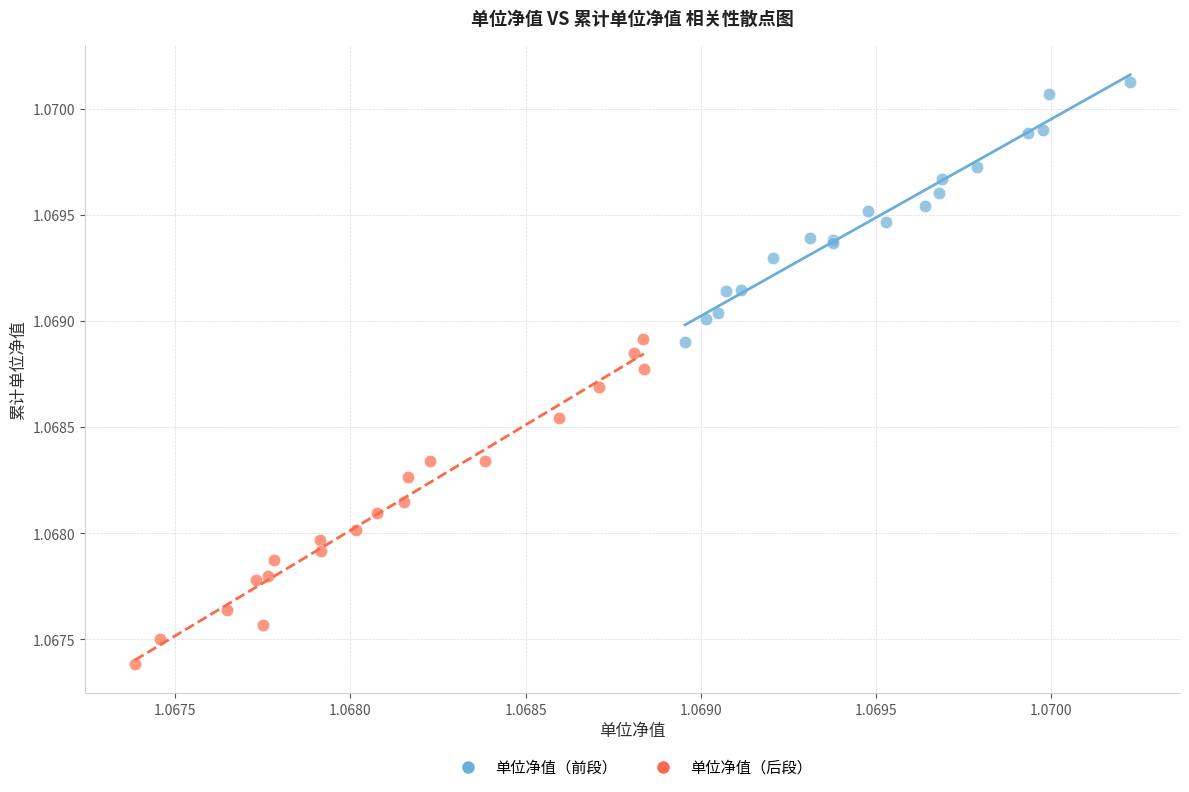

Which series has the largest Y range (max minus min)?

单位净值（后段）